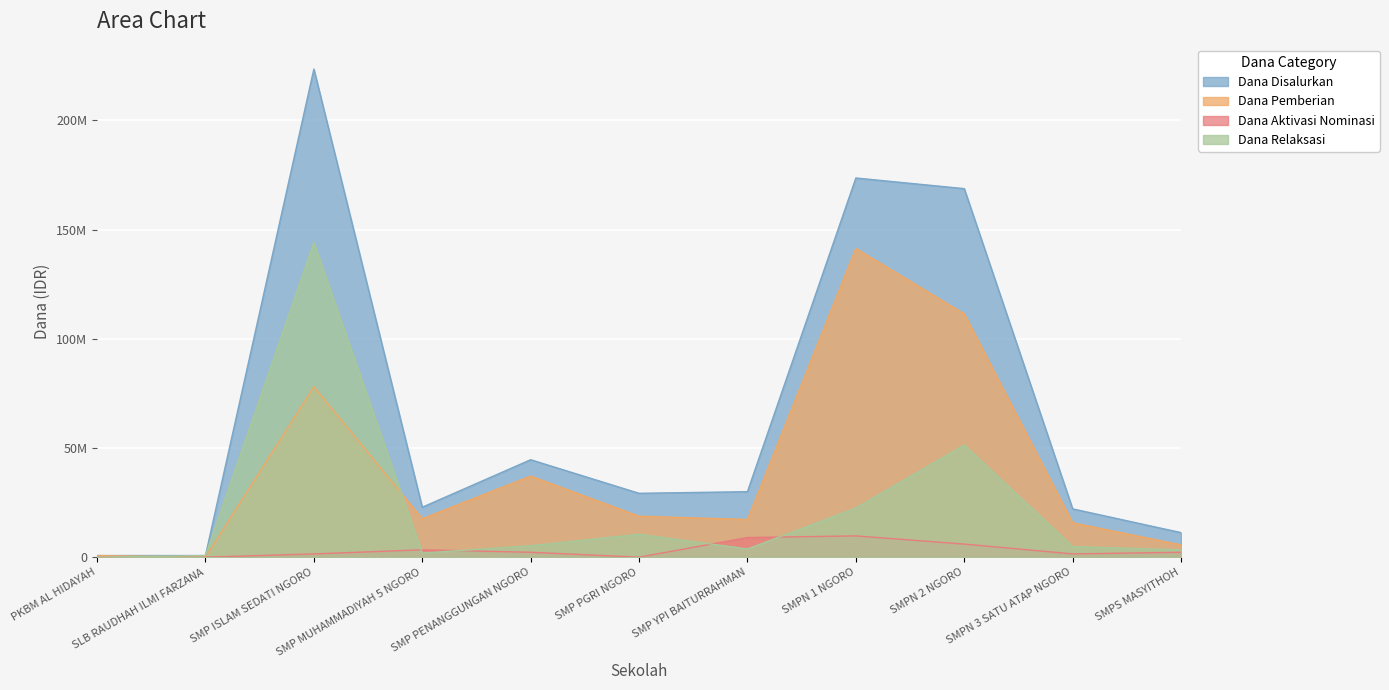

Which series has the largest total across all categories?

Dana Disalurkan